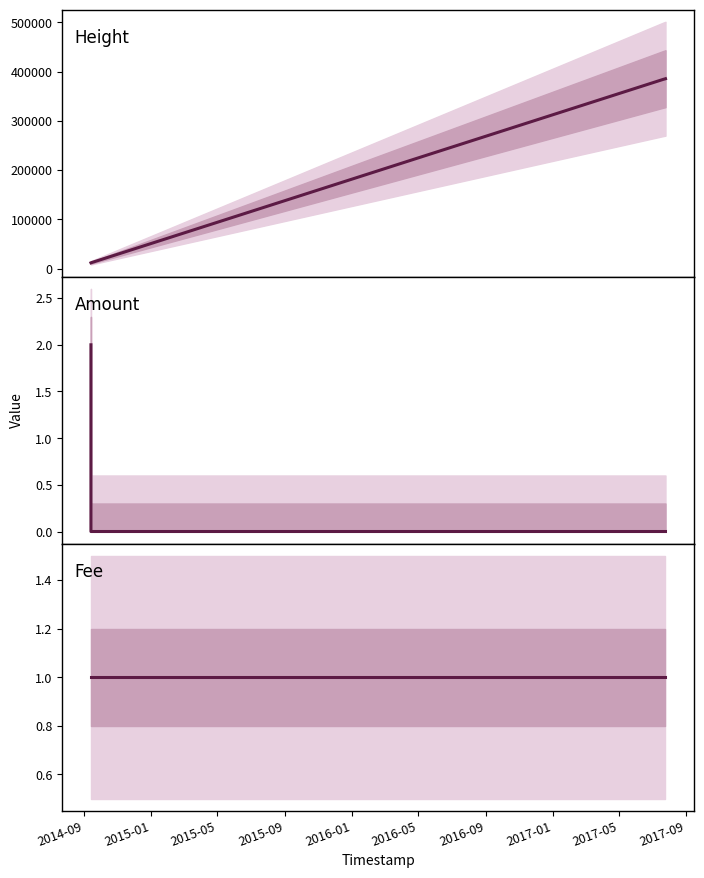

Is it true that Fee equals 1 at 2015-05?

False